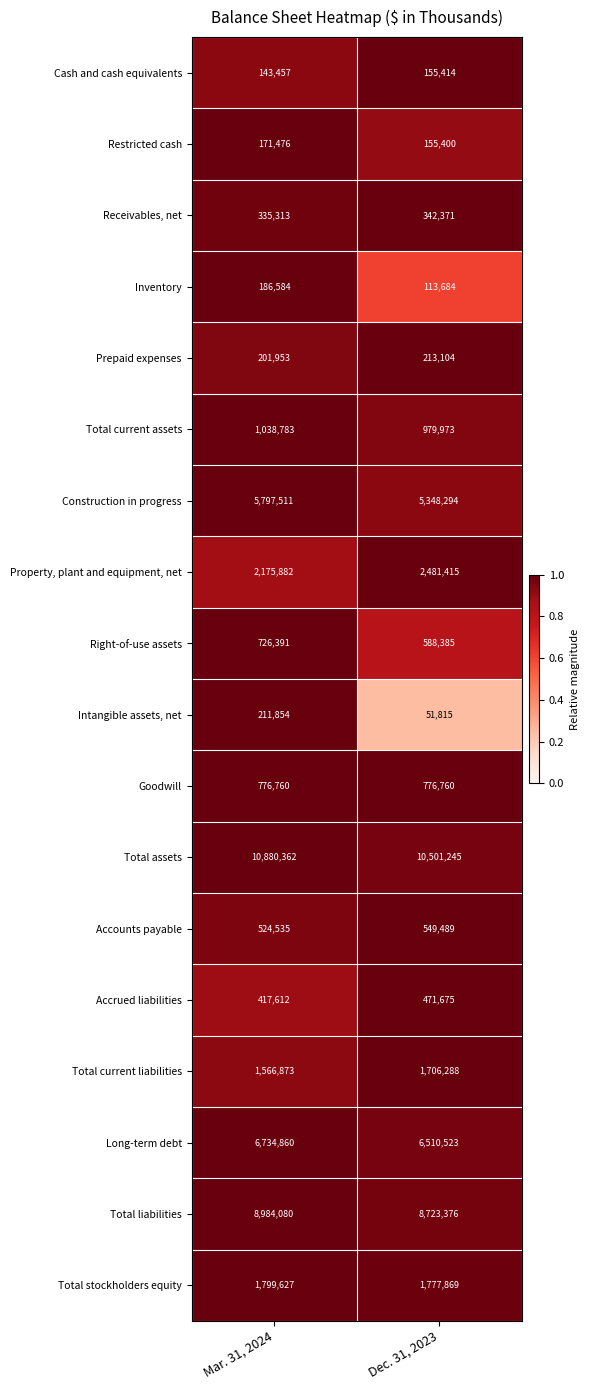

What is the sum of the Right-of-use assets values at Dec. 31, 2023 and Mar. 31, 2024?

1314776